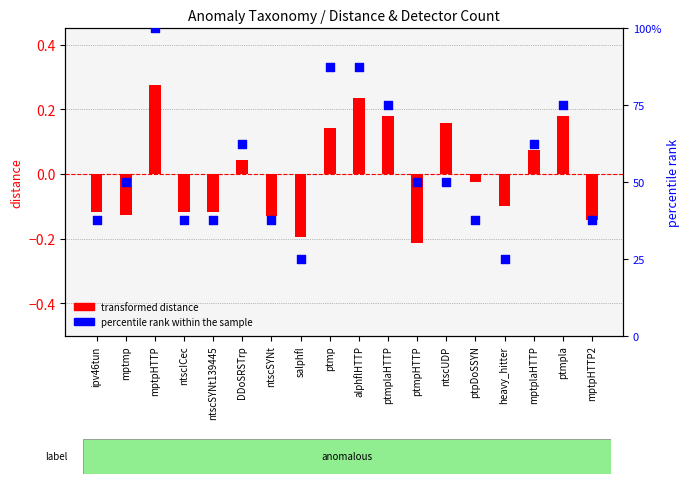

Which series reaches the minimum Y coordinate?

transformed distance